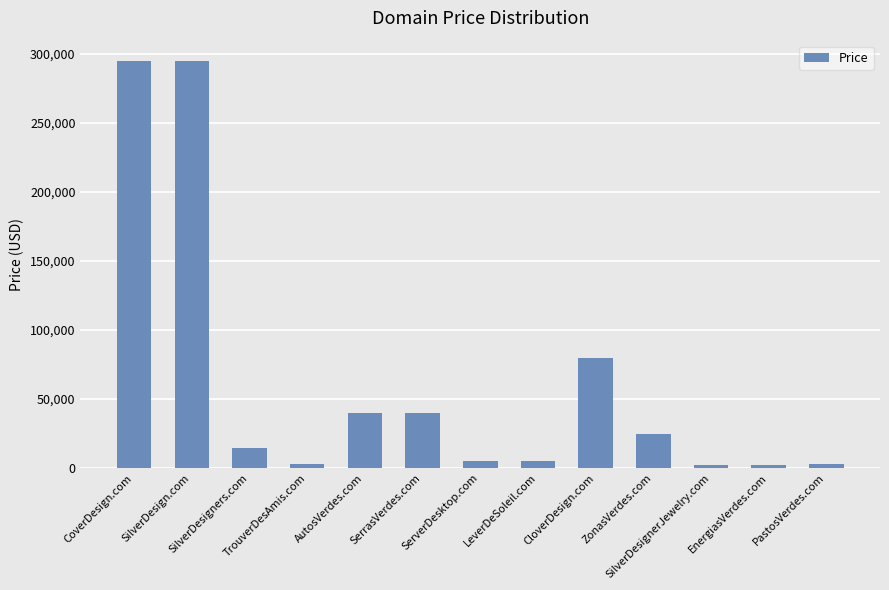

Between SerrasVerdes.com and ZonasVerdes.com, which is larger?

SerrasVerdes.com